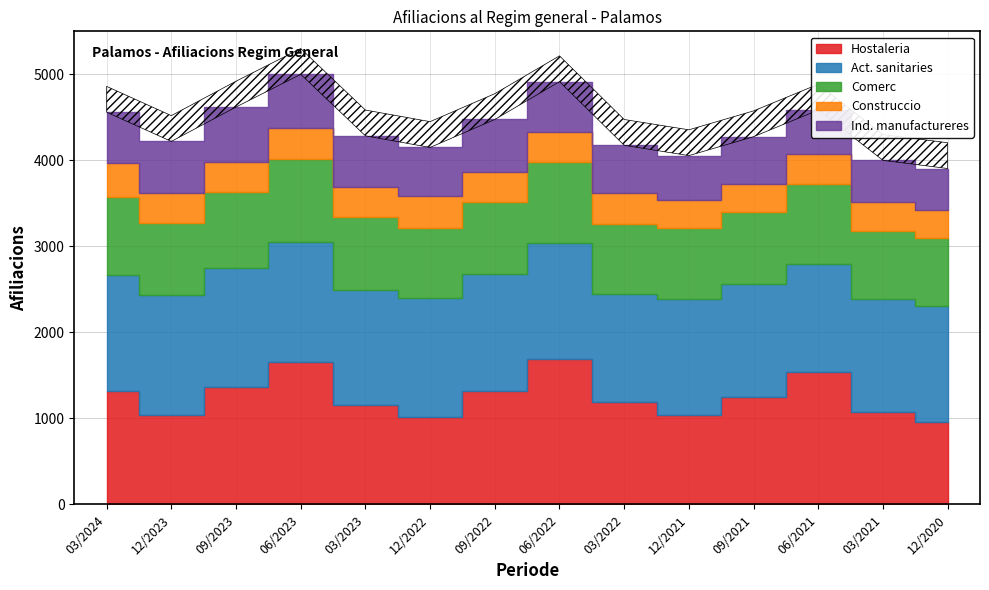

Is the value of Ind. manufactureres at 03/2021 greater than the value of Hostaleria at 03/2022?

No